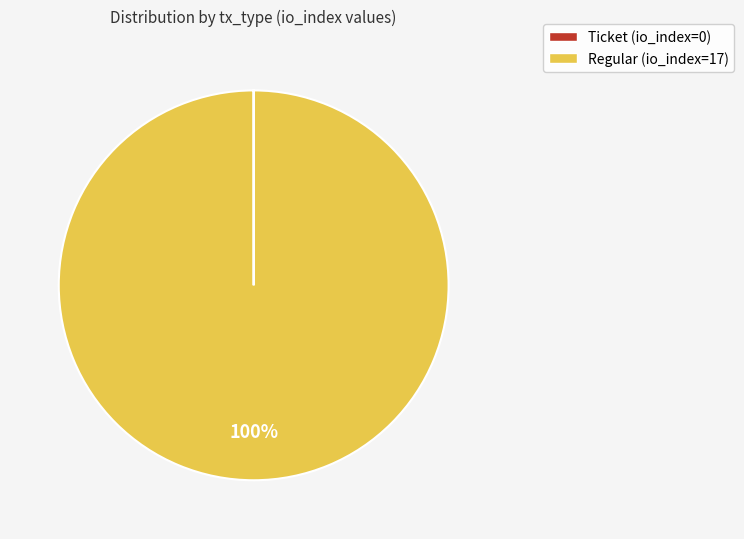

Which category has the biggest portion of the pie?

Regular